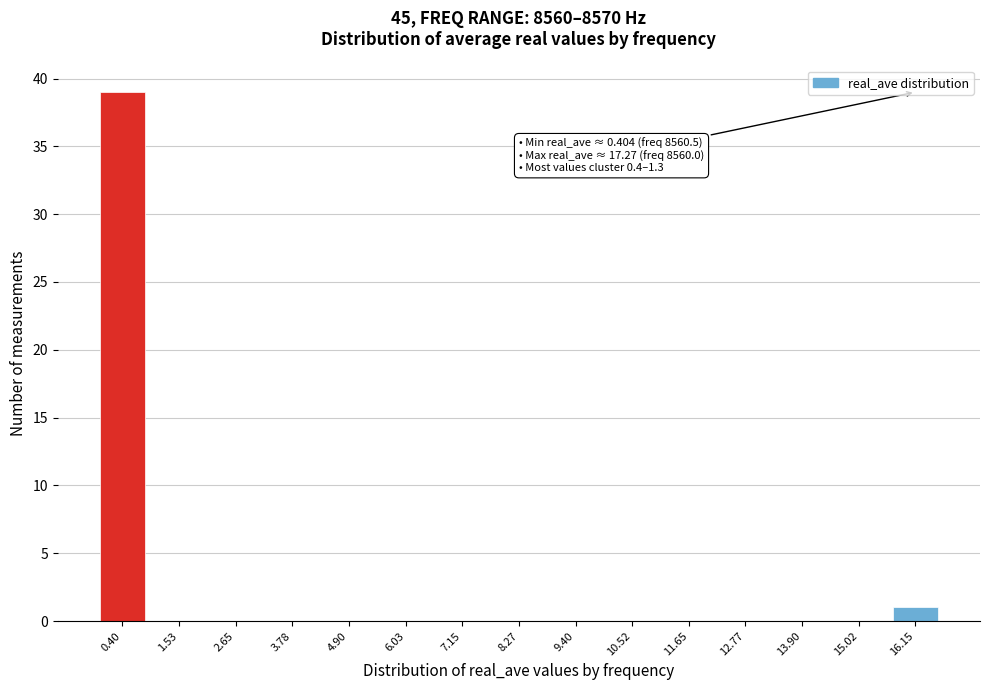

Reading right to left, what are all the values shown in this chart?

16.15=1	15.02=0	13.90=0	12.77=0	11.65=0	10.52=0	9.40=0	8.27=0	7.15=0	6.03=0	4.90=0	3.78=0	2.65=0	1.53=0	0.40=39